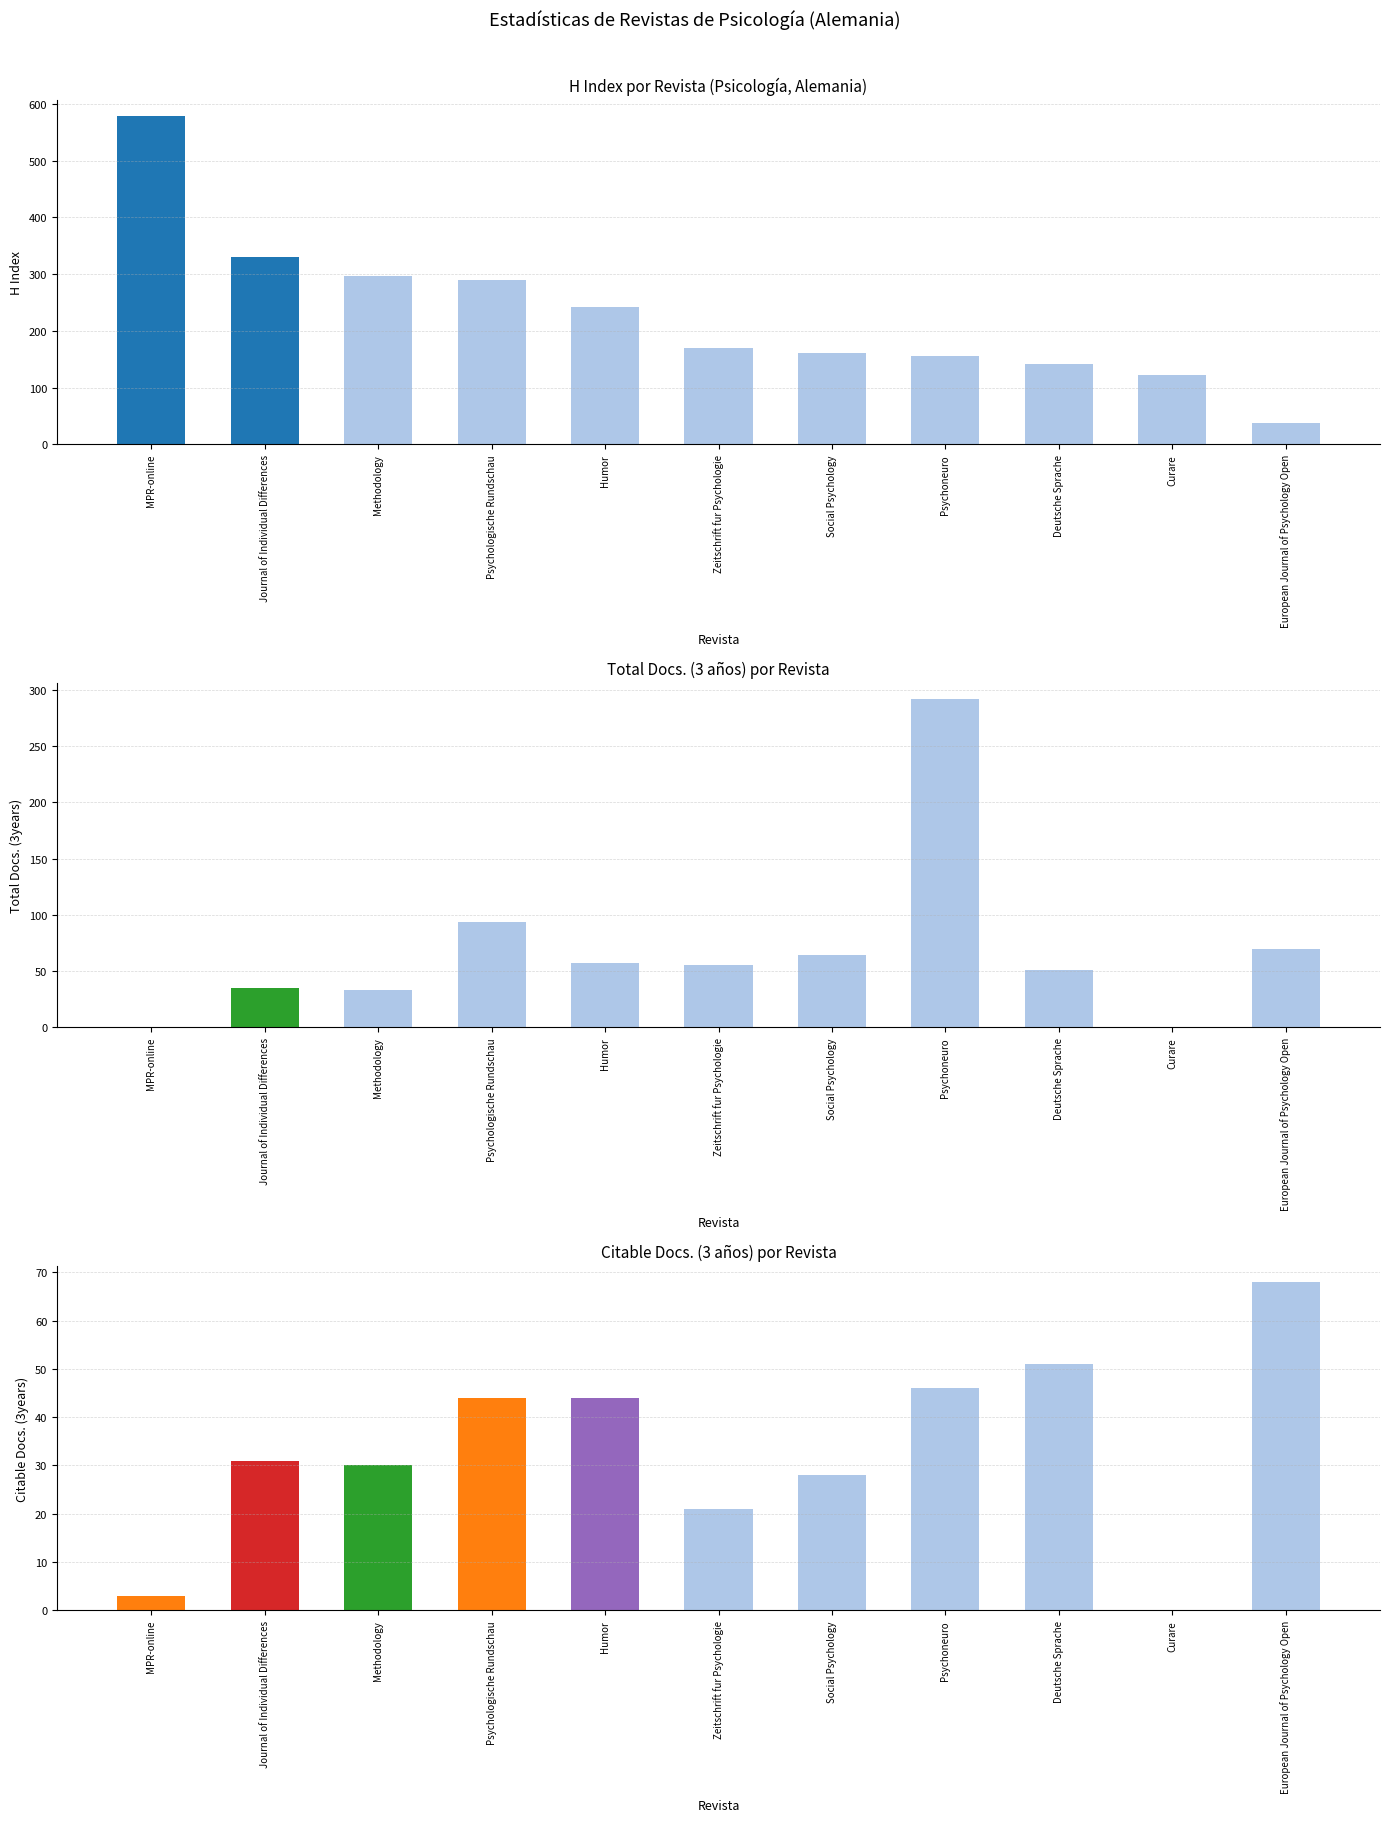

The value of H index at Curare is 79. True or false?

False